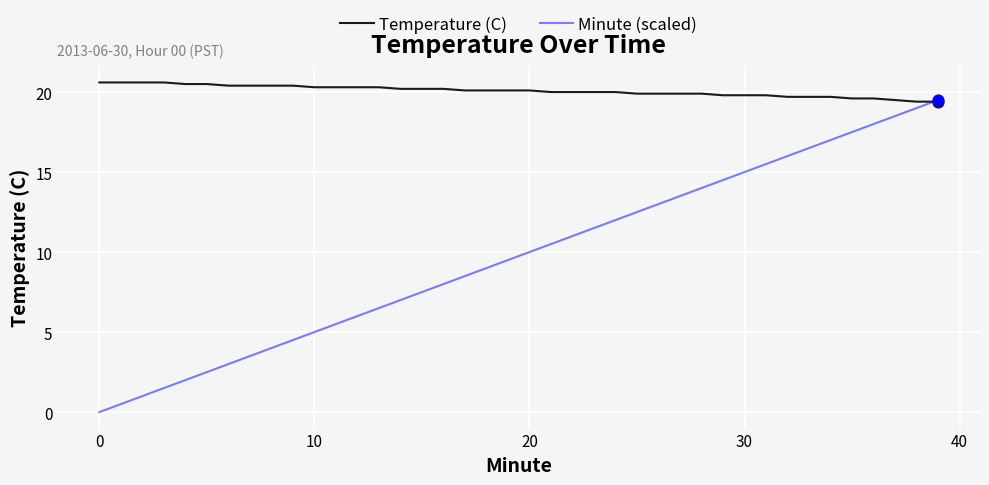

Which series has the largest total across all categories?

Temperature (C)